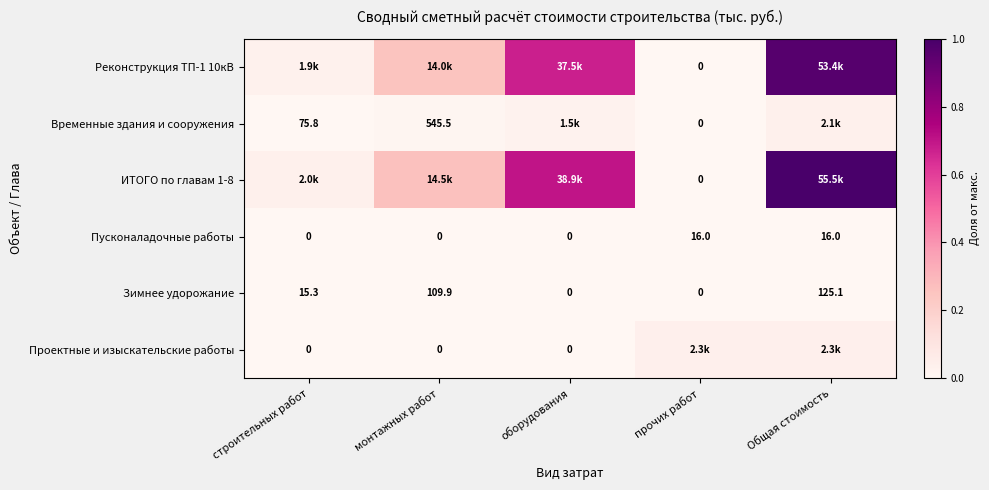

Which series changed the most between строительных работ and монтажных работ?

ИТОГО по главам 1-8